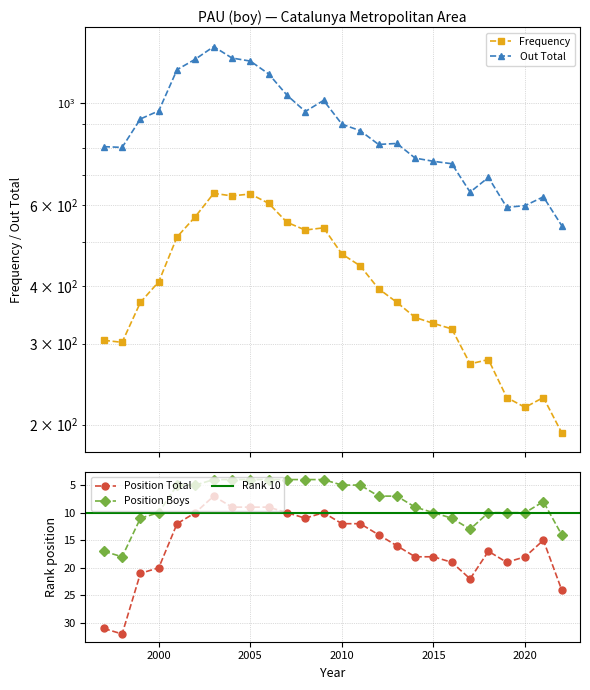

What is the smallest value displayed?

4